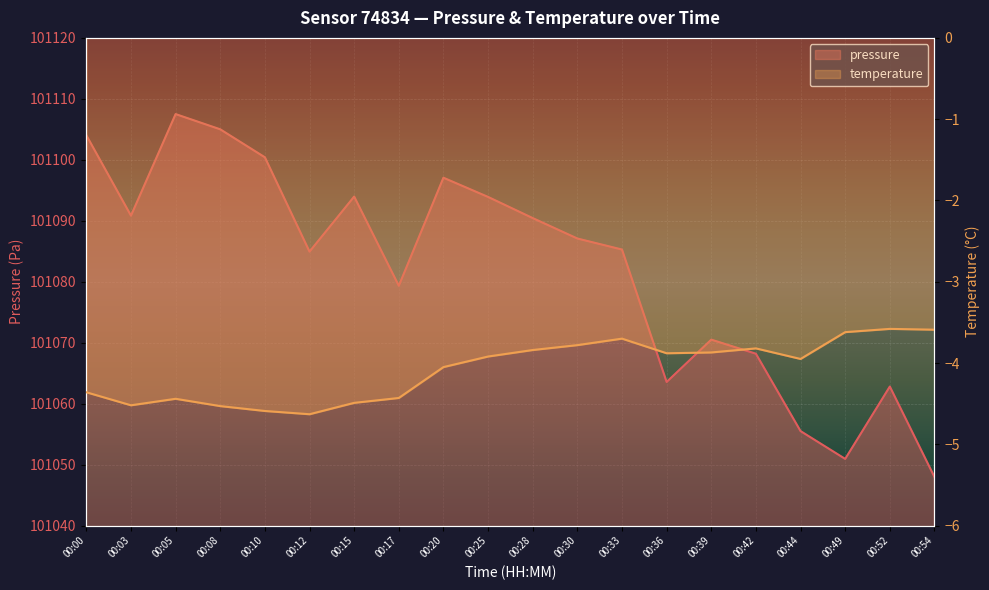

True or false: temperature and pressure intersect in this chart.

False